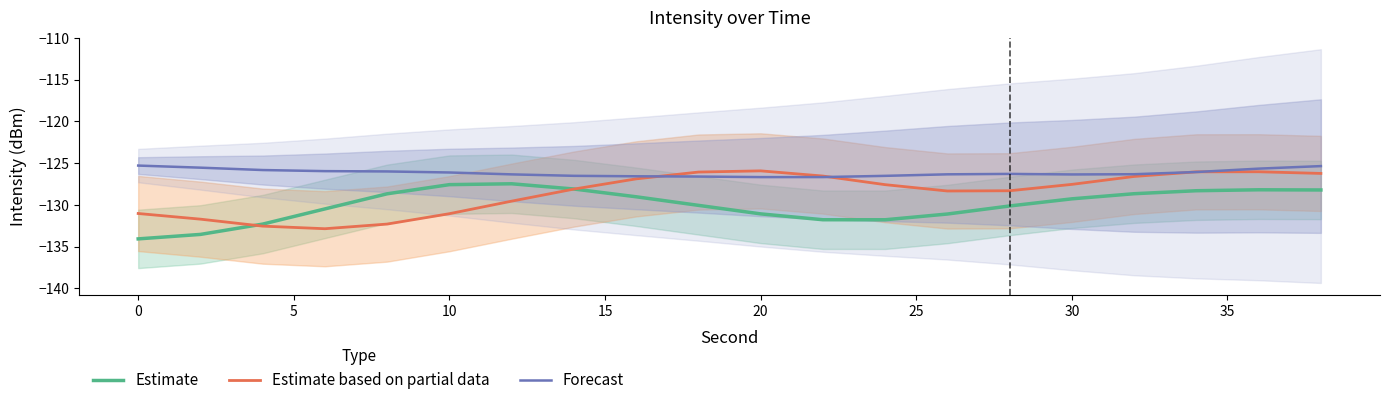

What is the lowest value of the Forecast series?

-126.7